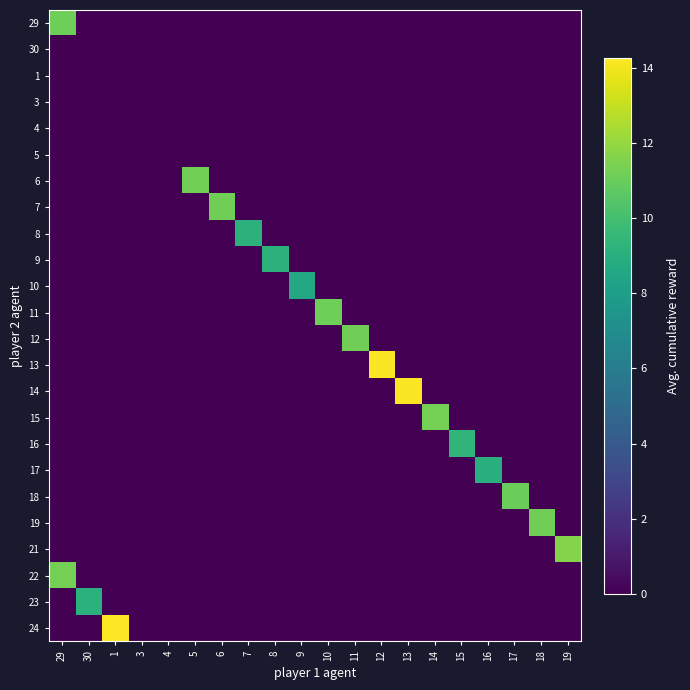

Reading left to right, extract all data points from this chart.

29: 29=11.1	30=0.0	1=0.0	3=0.0	4=0.0	5=0.0	6=0.0	7=0.0	8=0.0	9=0.0	10=0.0	11=0.0	12=0.0	13=0.0	14=0.0	15=0.0	16=0.0	17=0.0	18=0.0	19=0.0
30: 29=0.0	30=0.0	1=0.0	3=0.0	4=0.0	5=0.0	6=0.0	7=0.0	8=0.0	9=0.0	10=0.0	11=0.0	12=0.0	13=0.0	14=0.0	15=0.0	16=0.0	17=0.0	18=0.0	19=0.0
1: 29=0.0	30=0.0	1=0.0	3=0.0	4=0.0	5=0.0	6=0.0	7=0.0	8=0.0	9=0.0	10=0.0	11=0.0	12=0.0	13=0.0	14=0.0	15=0.0	16=0.0	17=0.0	18=0.0	19=0.0
3: 29=0.0	30=0.0	1=0.0	3=0.0	4=0.0	5=0.0	6=0.0	7=0.0	8=0.0	9=0.0	10=0.0	11=0.0	12=0.0	13=0.0	14=0.0	15=0.0	16=0.0	17=0.0	18=0.0	19=0.0
4: 29=0.0	30=0.0	1=0.0	3=0.0	4=0.0	5=0.0	6=0.0	7=0.0	8=0.0	9=0.0	10=0.0	11=0.0	12=0.0	13=0.0	14=0.0	15=0.0	16=0.0	17=0.0	18=0.0	19=0.0
5: 29=0.0	30=0.0	1=0.0	3=0.0	4=0.0	5=0.0	6=0.0	7=0.0	8=0.0	9=0.0	10=0.0	11=0.0	12=0.0	13=0.0	14=0.0	15=0.0	16=0.0	17=0.0	18=0.0	19=0.0
6: 29=0.0	30=0.0	1=0.0	3=0.0	4=0.0	5=11.2	6=0.0	7=0.0	8=0.0	9=0.0	10=0.0	11=0.0	12=0.0	13=0.0	14=0.0	15=0.0	16=0.0	17=0.0	18=0.0	19=0.0
7: 29=0.0	30=0.0	1=0.0	3=0.0	4=0.0	5=0.0	6=11.2	7=0.0	8=0.0	9=0.0	10=0.0	11=0.0	12=0.0	13=0.0	14=0.0	15=0.0	16=0.0	17=0.0	18=0.0	19=0.0
8: 29=0.0	30=0.0	1=0.0	3=0.0	4=0.0	5=0.0	6=0.0	7=9.2	8=0.0	9=0.0	10=0.0	11=0.0	12=0.0	13=0.0	14=0.0	15=0.0	16=0.0	17=0.0	18=0.0	19=0.0
9: 29=0.0	30=0.0	1=0.0	3=0.0	4=0.0	5=0.0	6=0.0	7=0.0	8=9.2	9=0.0	10=0.0	11=0.0	12=0.0	13=0.0	14=0.0	15=0.0	16=0.0	17=0.0	18=0.0	19=0.0
10: 29=0.0	30=0.0	1=0.0	3=0.0	4=0.0	5=0.0	6=0.0	7=0.0	8=0.0	9=8.6	10=0.0	11=0.0	12=0.0	13=0.0	14=0.0	15=0.0	16=0.0	17=0.0	18=0.0	19=0.0
11: 29=0.0	30=0.0	1=0.0	3=0.0	4=0.0	5=0.0	6=0.0	7=0.0	8=0.0	9=0.0	10=11.1	11=0.0	12=0.0	13=0.0	14=0.0	15=0.0	16=0.0	17=0.0	18=0.0	19=0.0
12: 29=0.0	30=0.0	1=0.0	3=0.0	4=0.0	5=0.0	6=0.0	7=0.0	8=0.0	9=0.0	10=0.0	11=11.2	12=0.0	13=0.0	14=0.0	15=0.0	16=0.0	17=0.0	18=0.0	19=0.0
13: 29=0.0	30=0.0	1=0.0	3=0.0	4=0.0	5=0.0	6=0.0	7=0.0	8=0.0	9=0.0	10=0.0	11=0.0	12=14.2	13=0.0	14=0.0	15=0.0	16=0.0	17=0.0	18=0.0	19=0.0
14: 29=0.0	30=0.0	1=0.0	3=0.0	4=0.0	5=0.0	6=0.0	7=0.0	8=0.0	9=0.0	10=0.0	11=0.0	12=0.0	13=14.2	14=0.0	15=0.0	16=0.0	17=0.0	18=0.0	19=0.0
15: 29=0.0	30=0.0	1=0.0	3=0.0	4=0.0	5=0.0	6=0.0	7=0.0	8=0.0	9=0.0	10=0.0	11=0.0	12=0.0	13=0.0	14=11.3	15=0.0	16=0.0	17=0.0	18=0.0	19=0.0
16: 29=0.0	30=0.0	1=0.0	3=0.0	4=0.0	5=0.0	6=0.0	7=0.0	8=0.0	9=0.0	10=0.0	11=0.0	12=0.0	13=0.0	14=0.0	15=9.4	16=0.0	17=0.0	18=0.0	19=0.0
17: 29=0.0	30=0.0	1=0.0	3=0.0	4=0.0	5=0.0	6=0.0	7=0.0	8=0.0	9=0.0	10=0.0	11=0.0	12=0.0	13=0.0	14=0.0	15=0.0	16=9.1	17=0.0	18=0.0	19=0.0
18: 29=0.0	30=0.0	1=0.0	3=0.0	4=0.0	5=0.0	6=0.0	7=0.0	8=0.0	9=0.0	10=0.0	11=0.0	12=0.0	13=0.0	14=0.0	15=0.0	16=0.0	17=11.1	18=0.0	19=0.0
19: 29=0.0	30=0.0	1=0.0	3=0.0	4=0.0	5=0.0	6=0.0	7=0.0	8=0.0	9=0.0	10=0.0	11=0.0	12=0.0	13=0.0	14=0.0	15=0.0	16=0.0	17=0.0	18=11.2	19=0.0
21: 29=0.0	30=0.0	1=0.0	3=0.0	4=0.0	5=0.0	6=0.0	7=0.0	8=0.0	9=0.0	10=0.0	11=0.0	12=0.0	13=0.0	14=0.0	15=0.0	16=0.0	17=0.0	18=0.0	19=11.6
22: 29=11.3	30=0.0	1=0.0	3=0.0	4=0.0	5=0.0	6=0.0	7=0.0	8=0.0	9=0.0	10=0.0	11=0.0	12=0.0	13=0.0	14=0.0	15=0.0	16=0.0	17=0.0	18=0.0	19=0.0
23: 29=0.0	30=9.1	1=0.0	3=0.0	4=0.0	5=0.0	6=0.0	7=0.0	8=0.0	9=0.0	10=0.0	11=0.0	12=0.0	13=0.0	14=0.0	15=0.0	16=0.0	17=0.0	18=0.0	19=0.0
24: 29=0.0	30=0.0	1=14.3	3=0.0	4=0.0	5=0.0	6=0.0	7=0.0	8=0.0	9=0.0	10=0.0	11=0.0	12=0.0	13=0.0	14=0.0	15=0.0	16=0.0	17=0.0	18=0.0	19=0.0